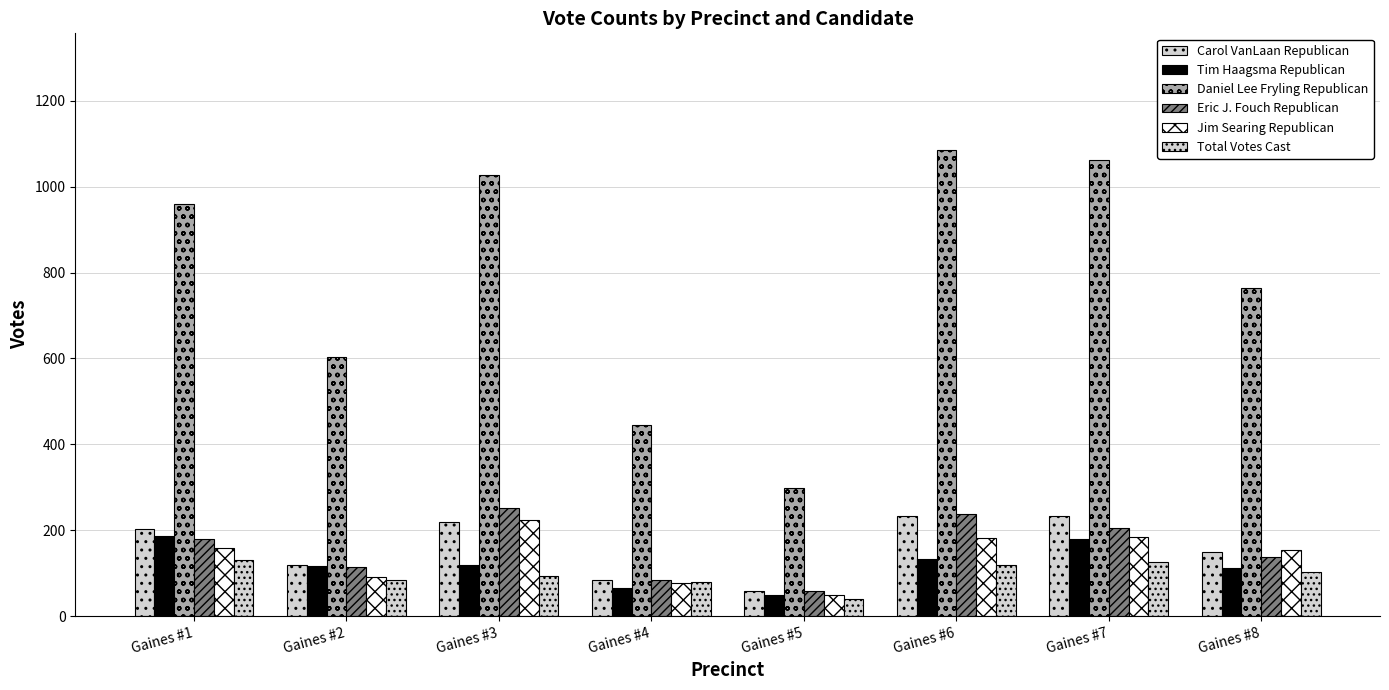

At Gaines #2, list the series in order from largest to smallest.

Total Votes Cast, Carol VanLaan Republican, Eric J. Fouch Republican, Tim Haagsma Republican, Daniel Lee Fryling Republican, Jim Searing Republican